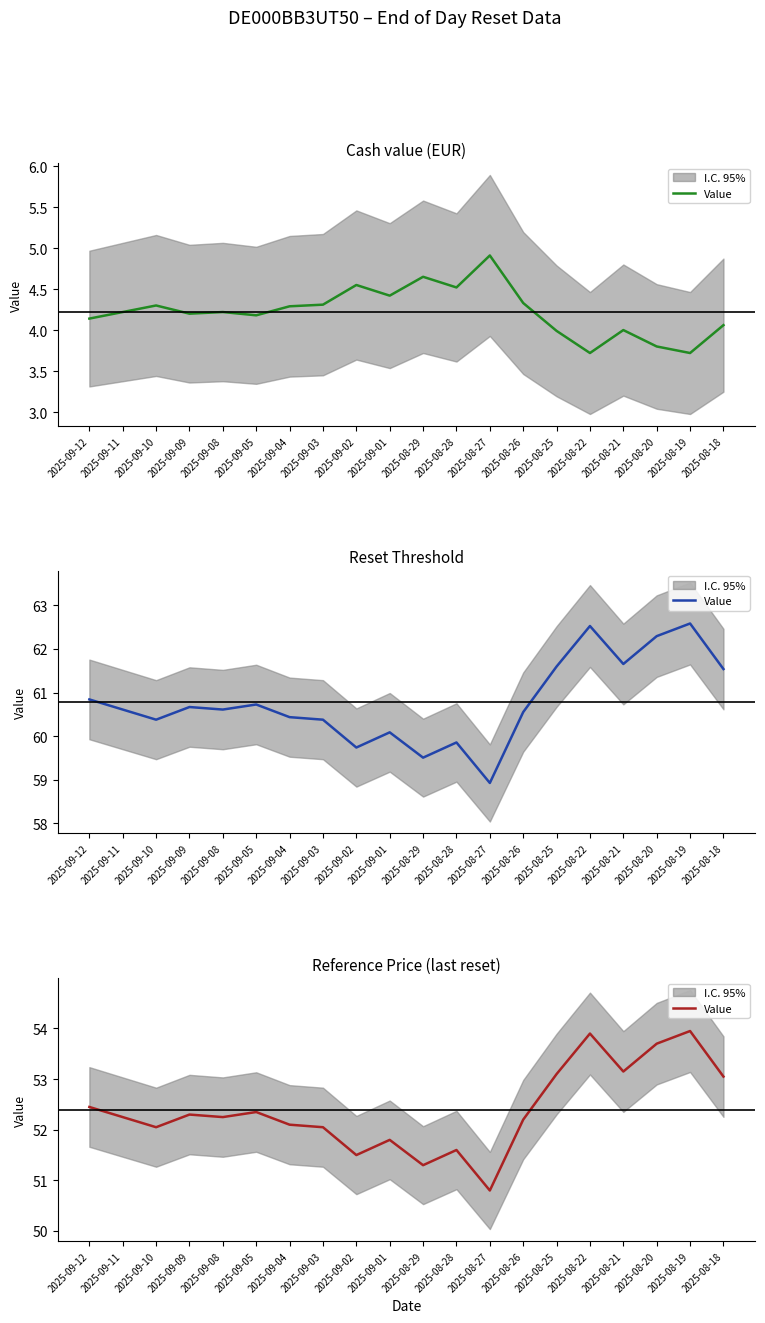

Is it true that the value at 2025-09-01 is 71.1?

False